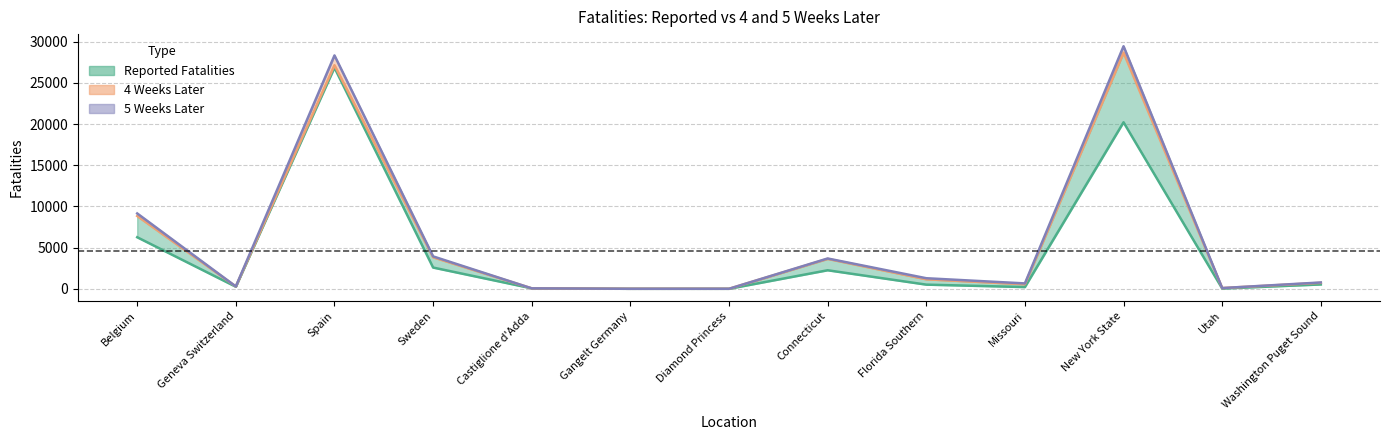

What is the difference between the maximum and minimum values?

29429